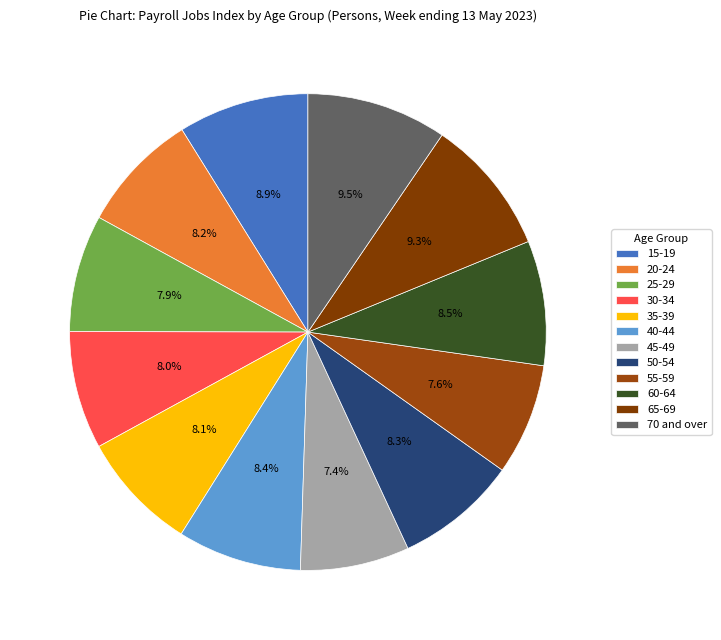

Which category has the biggest portion of the pie?

70 and over